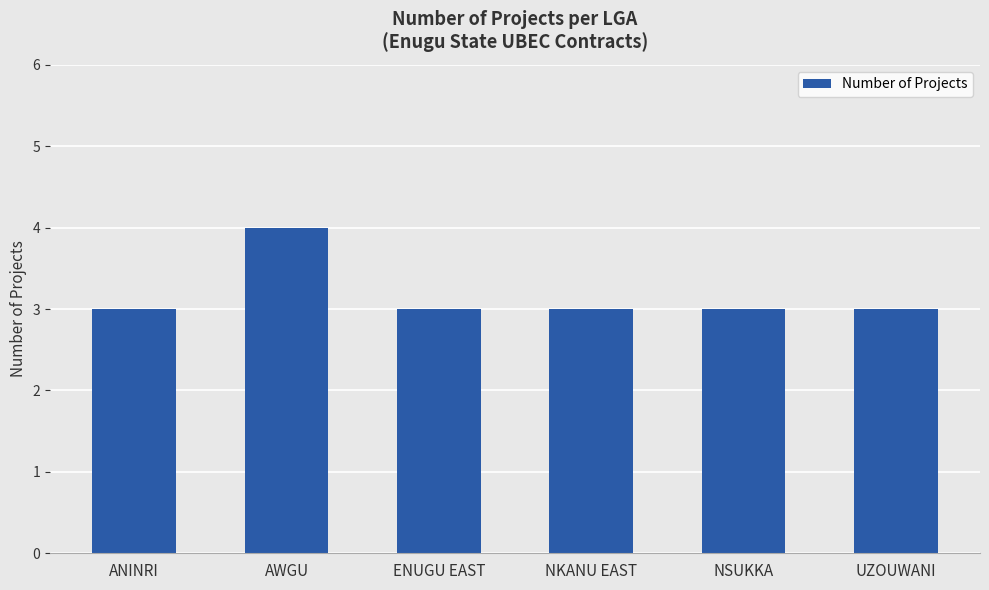

Which category has the highest value across all series?

AWGU